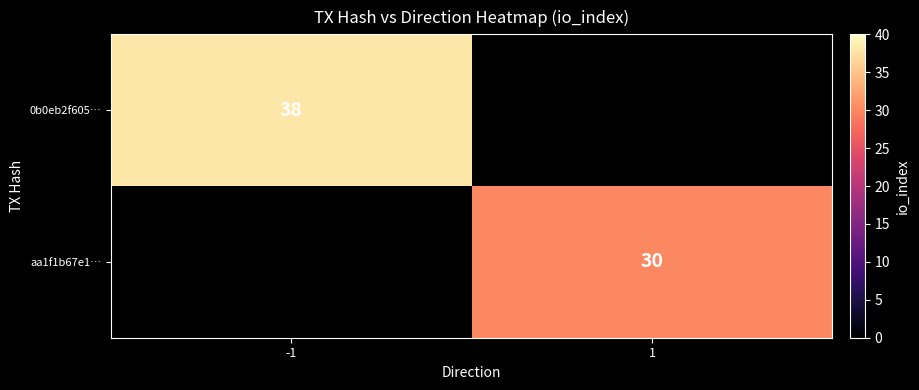

True or false: 0b0eb2f605… has a value of 38 at -1.

True